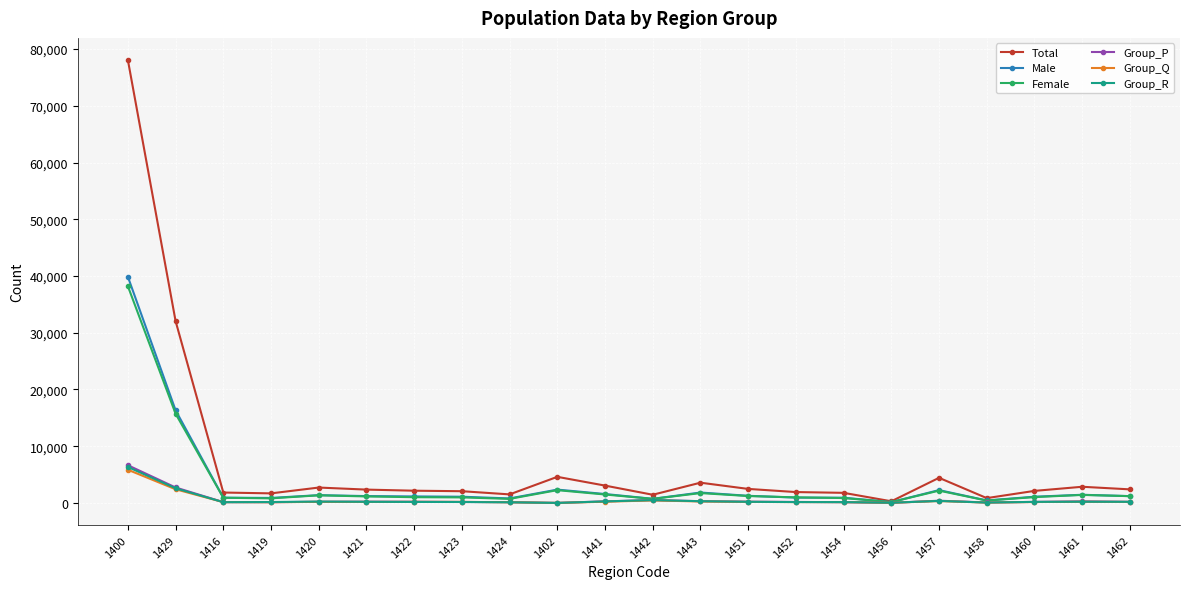

Which series has the largest range (max minus min)?

Total